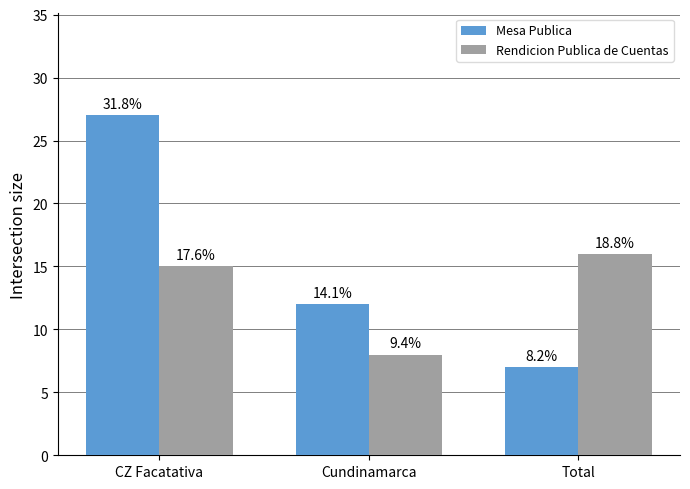

The Rendicion Publica de Cuentas series shows 23 at CZ Facatativa. True or false?

False